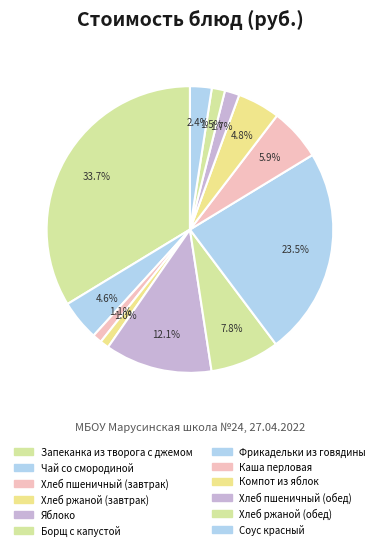

How many slices are in this pie chart?

12